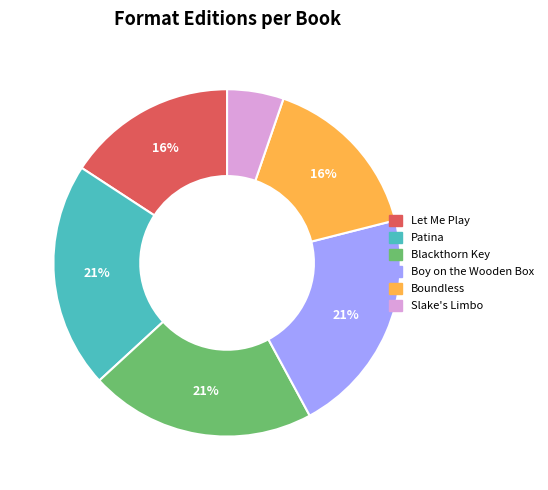

To the nearest percent, what portion does Boundless represent?

16%